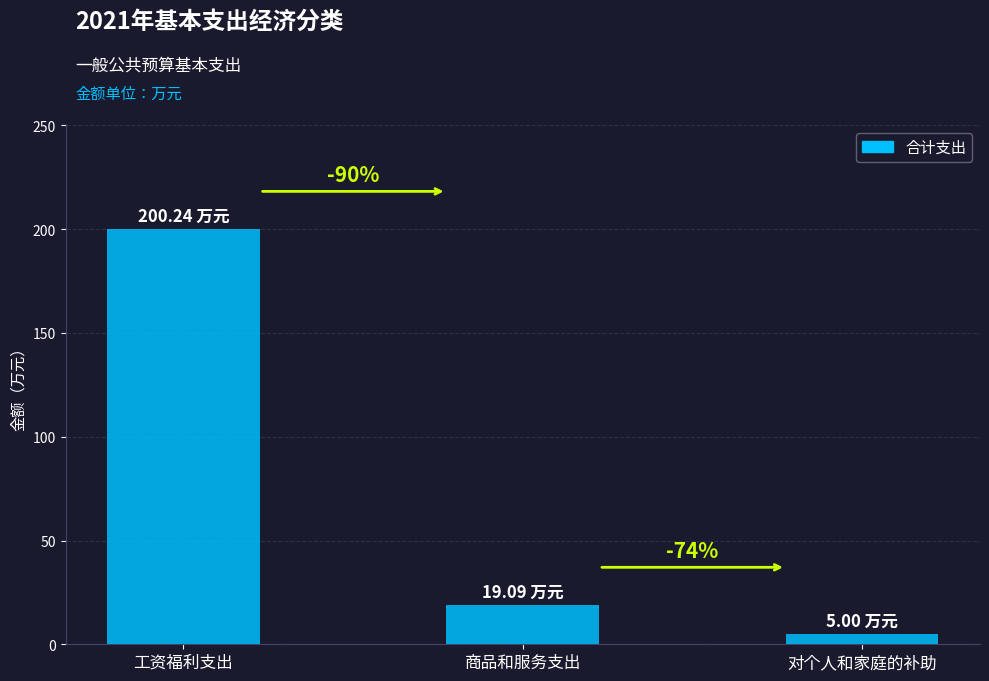

List the labels in order of value, largest first.

工资福利支出, 商品和服务支出, 对个人和家庭的补助